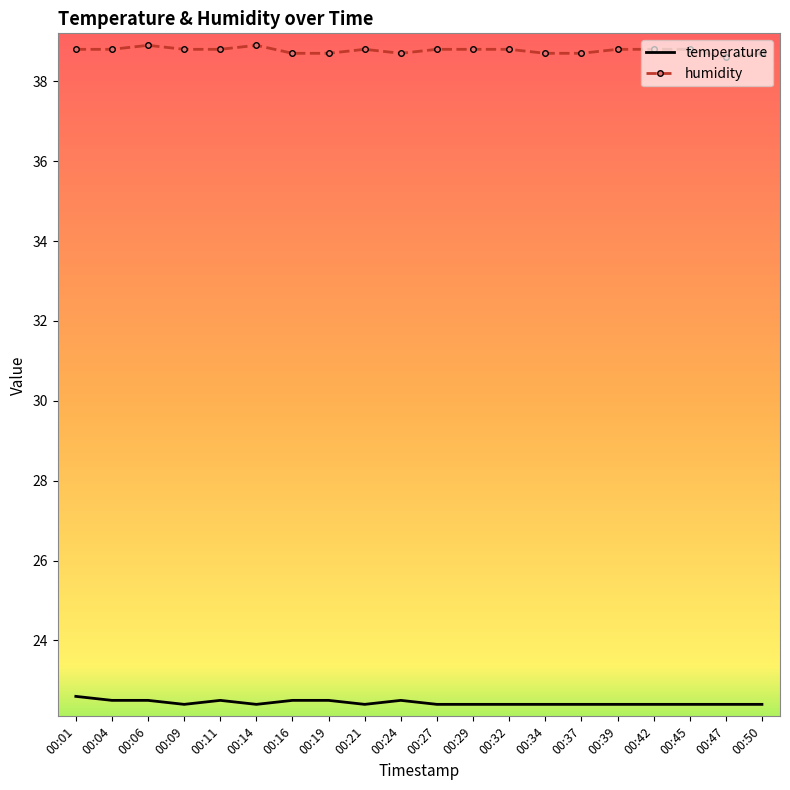

True or false: temperature and humidity cross at least once.

False